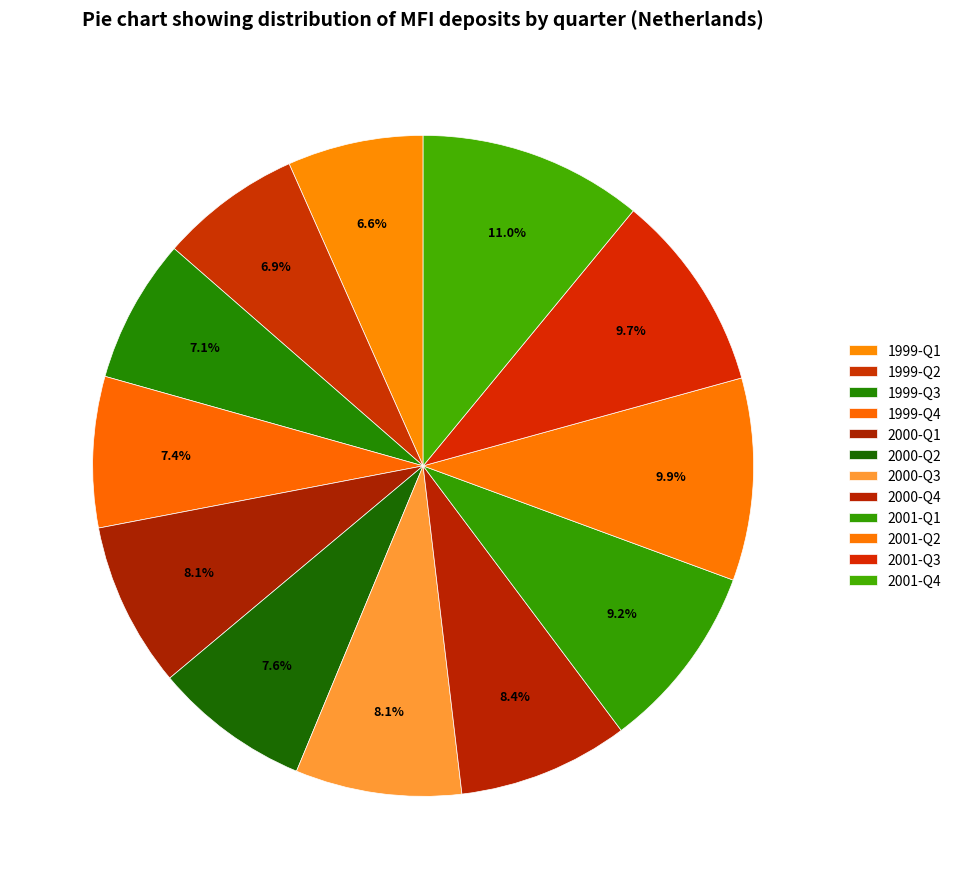

Count the number of slices in the pie.

12